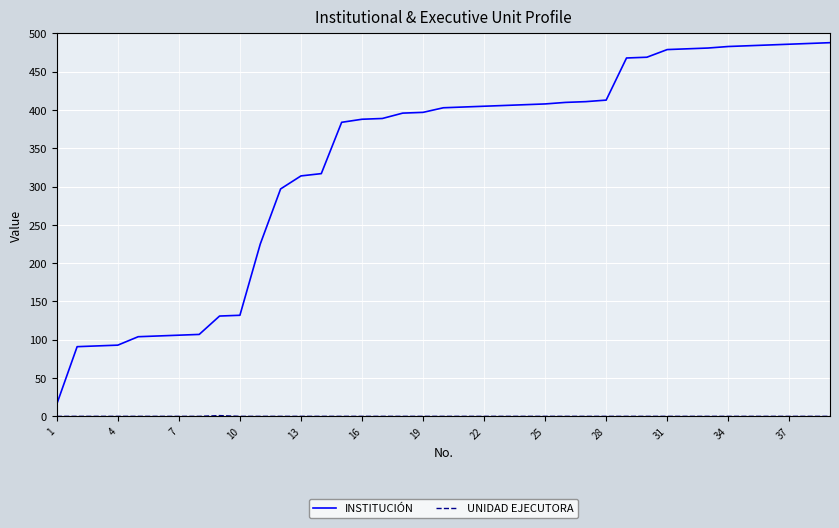

Which series has the largest total across all categories?

INSTITUCIÓN